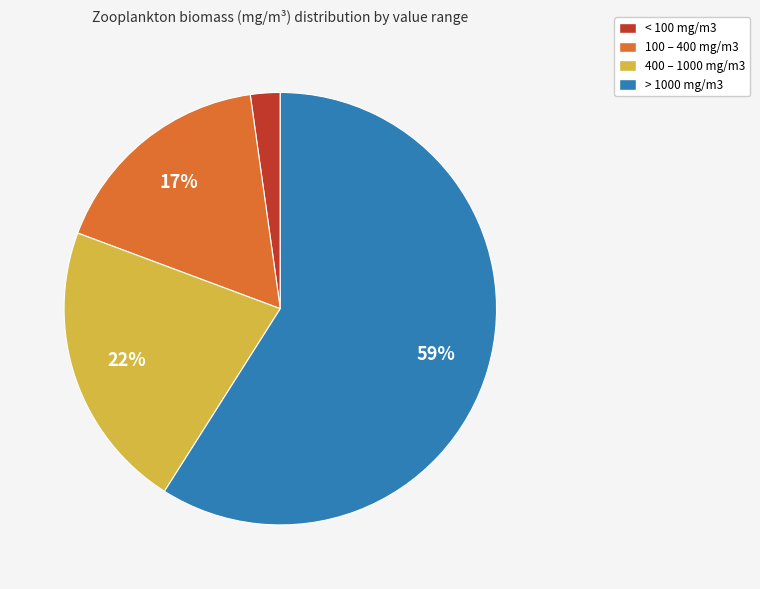

What is the smallest slice in the pie chart?

< 100 mg/m3